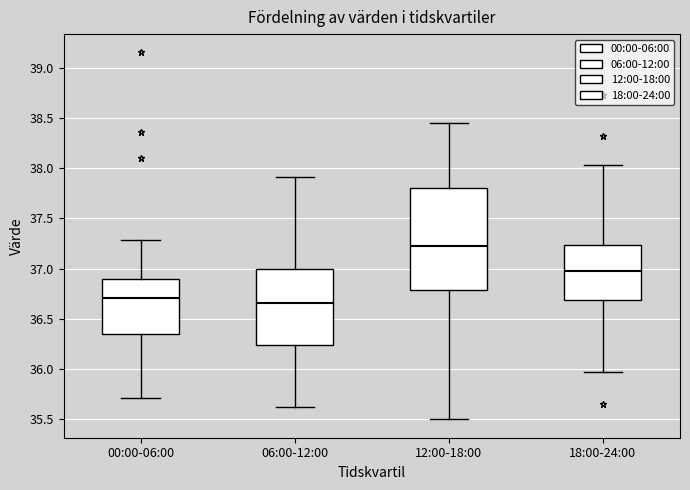

Comparing the boxes themselves (not the whiskers), which one is the tallest?

12:00-18:00